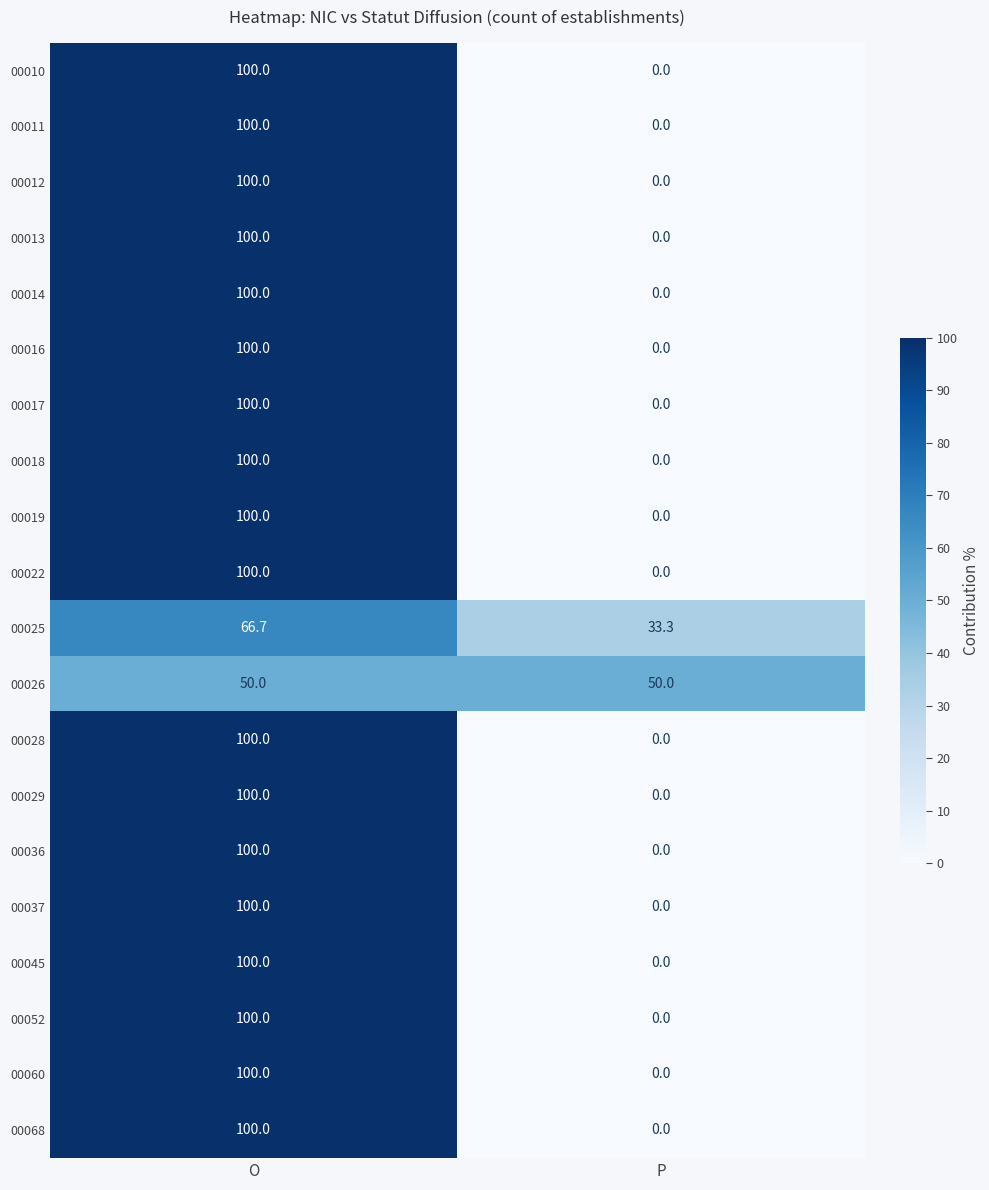

The 00028 series shows 0.0 at P. True or false?

True